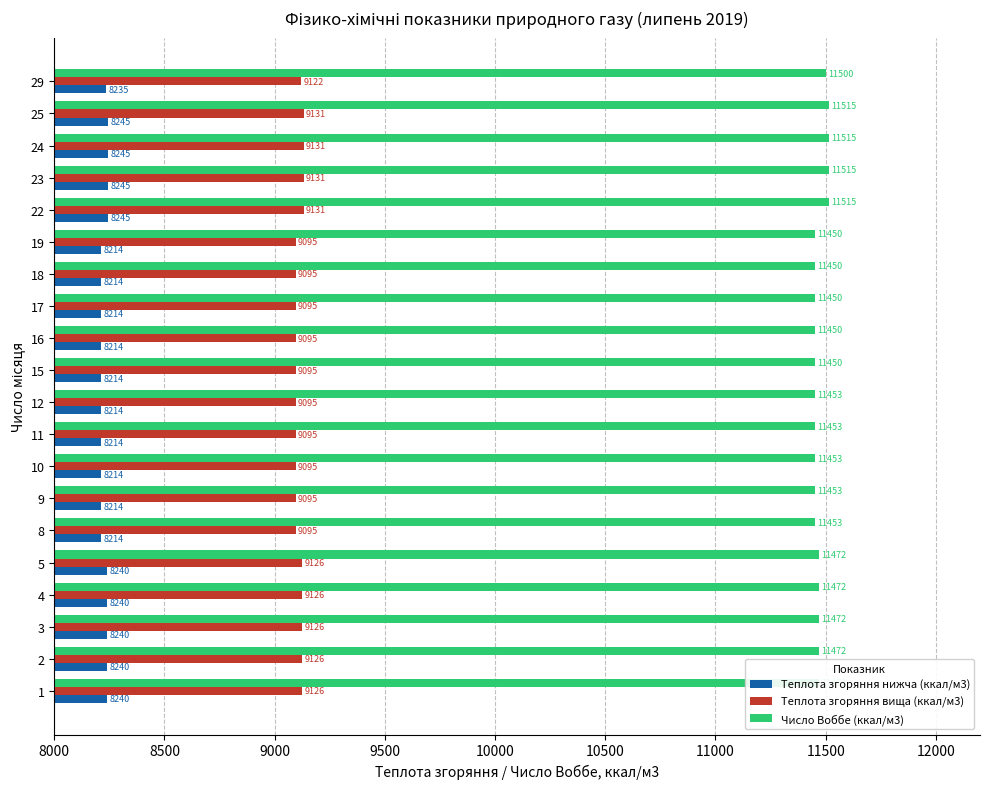

Which series has the largest total across all categories?

Число Воббе (ккал/м3)